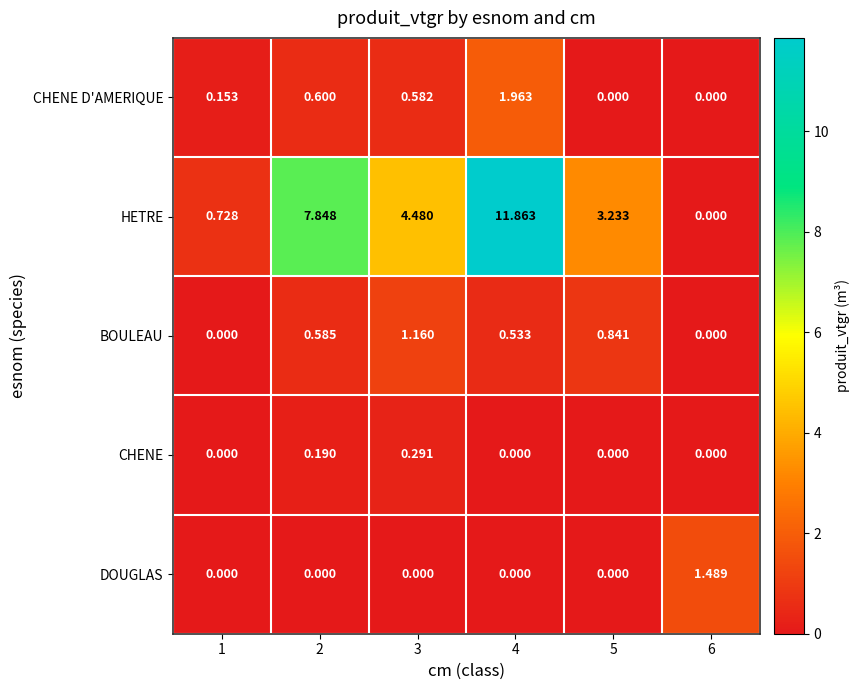

How many categories are shown in the chart?

6